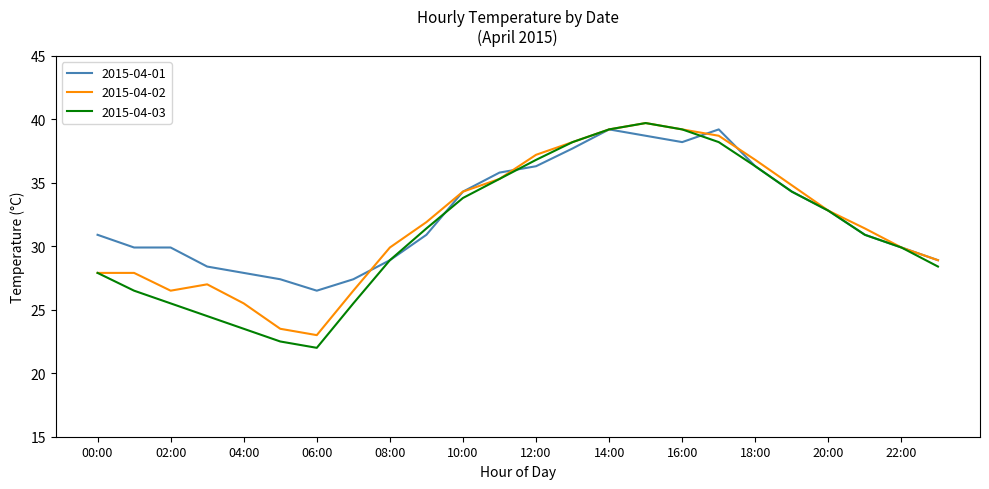

What is the lowest value of the 2015-04-01 series?

26.5